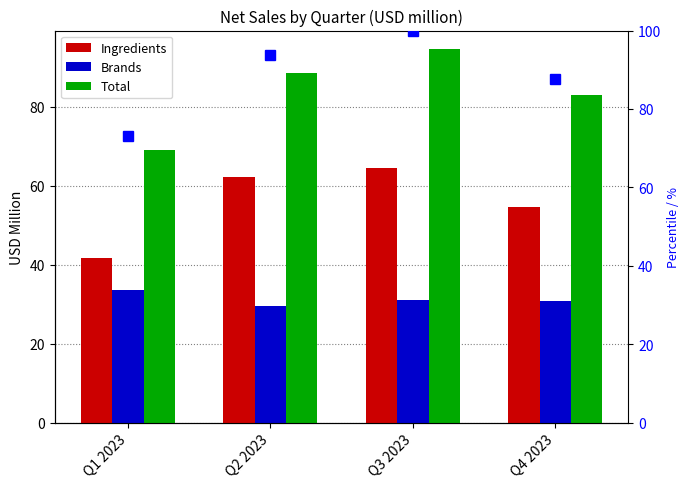

What is the difference between the Total values at Q3 2023 and Q2 2023?

6.0